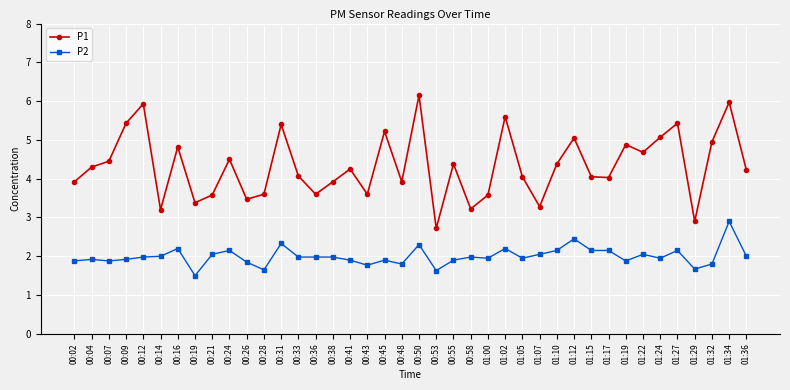

True or false: P1 and P2 cross at least once.

False